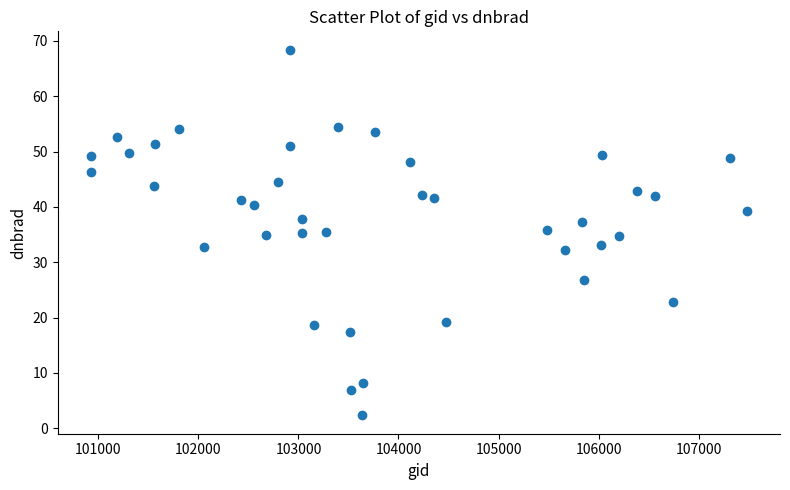

What is the range of Y values (max minus min)?

66.1